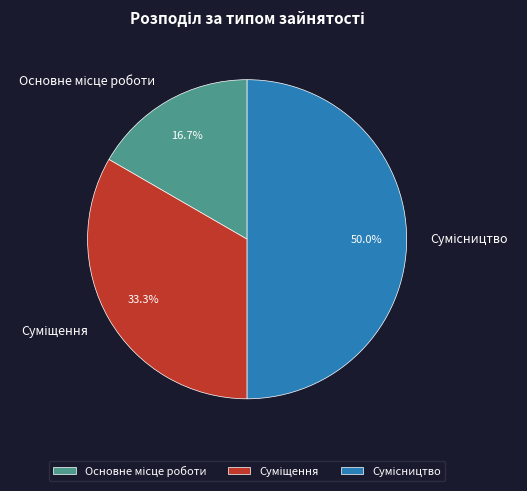

To the nearest percent, what is the combined percentage of Основне місце роботи and Сумісництво?

67%